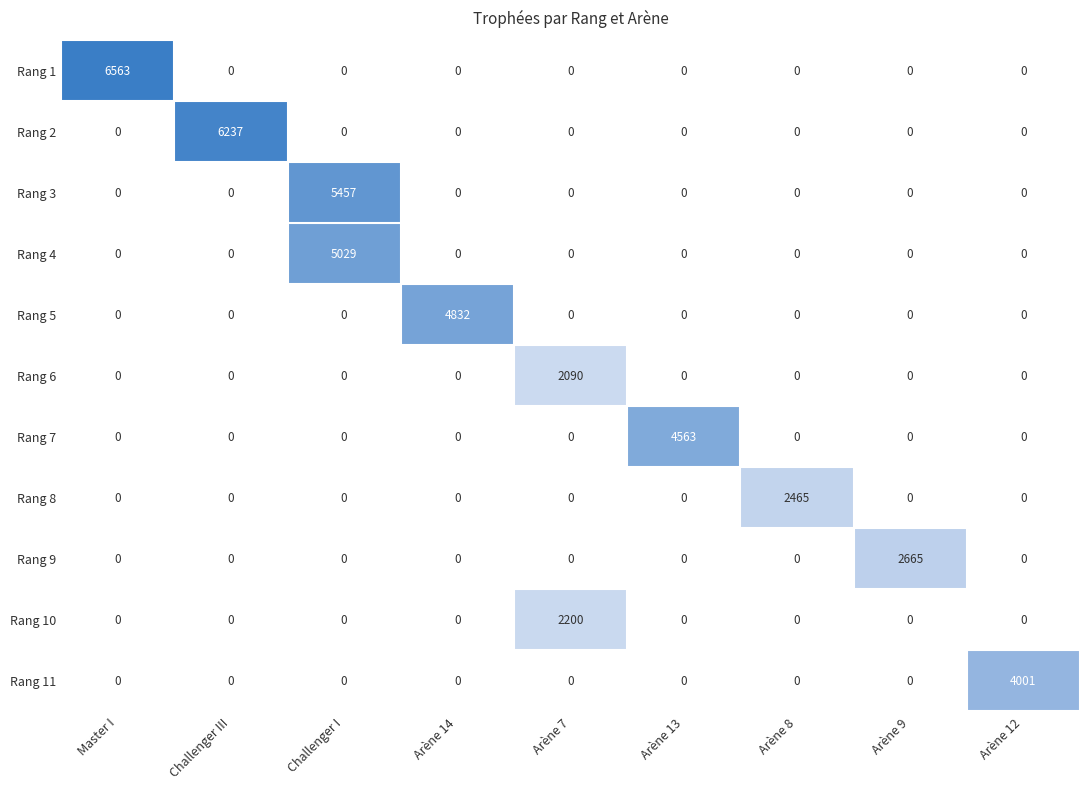

At which category is the sum across all series the highest?

Challenger I